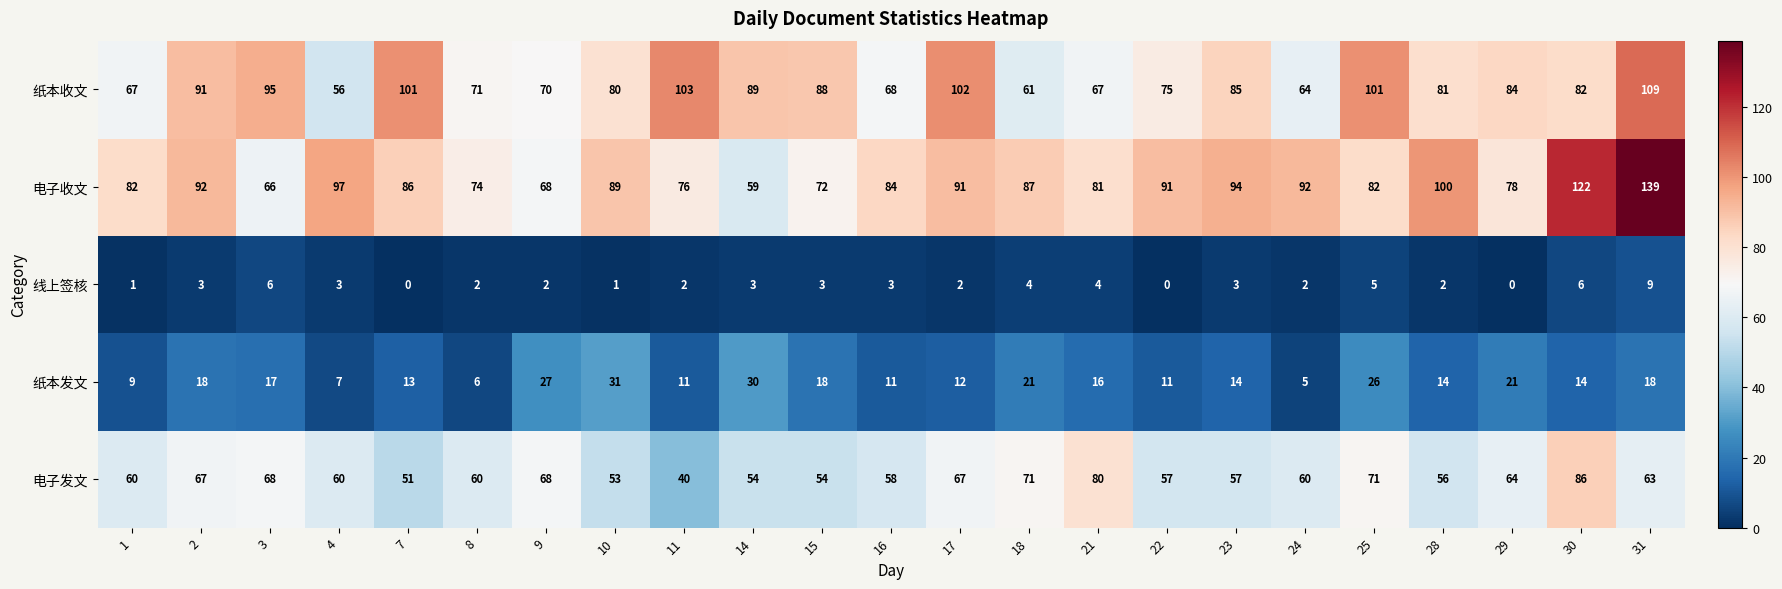

Where is 电子收文 nearest to the value 99?

28